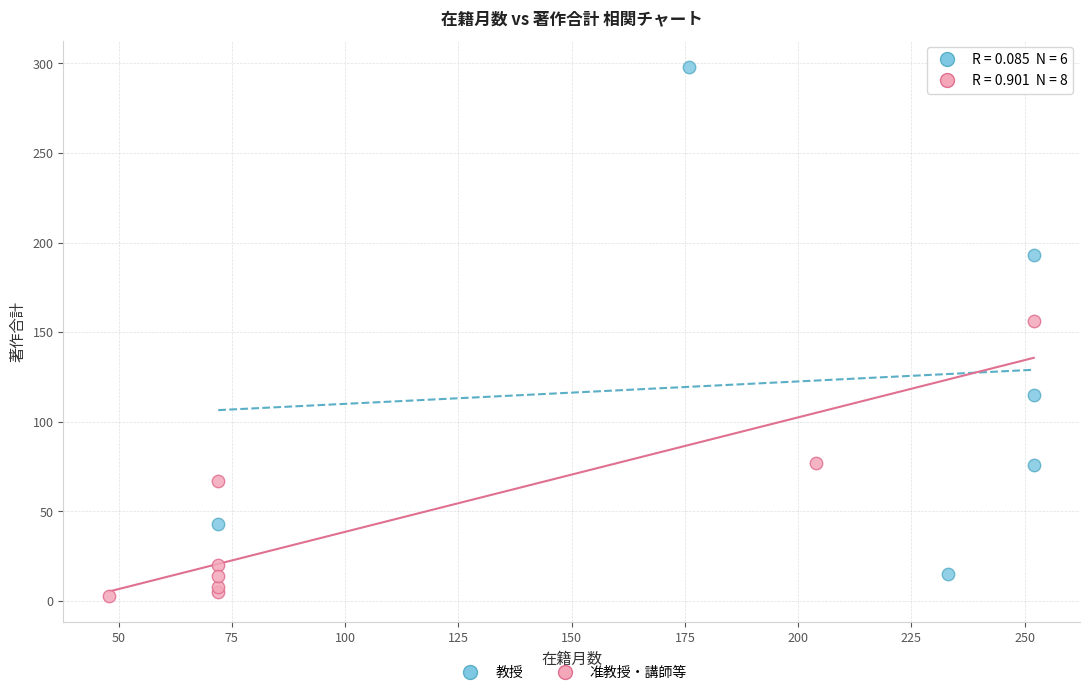

Which series has the widest spread of Y values?

教授